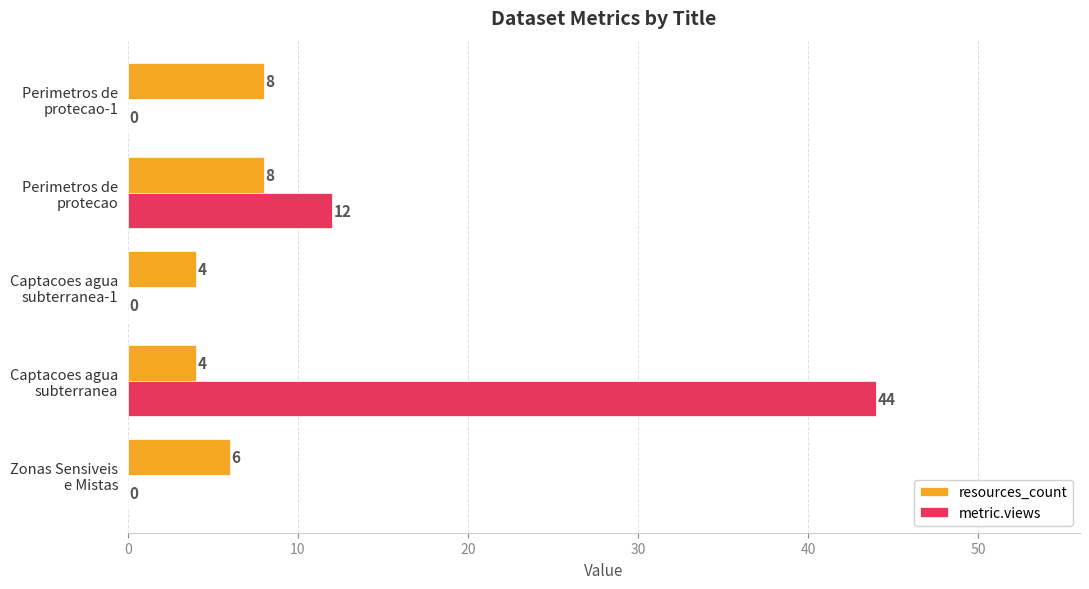

Which series has the largest total across all categories?

metric.views